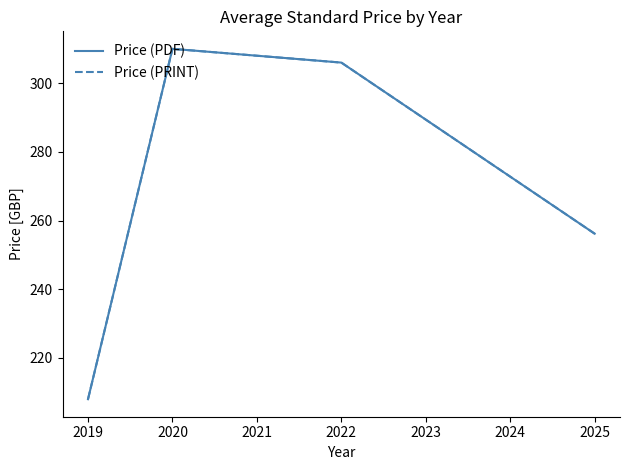

What is the average value of the Price (PDF) series?

270.0